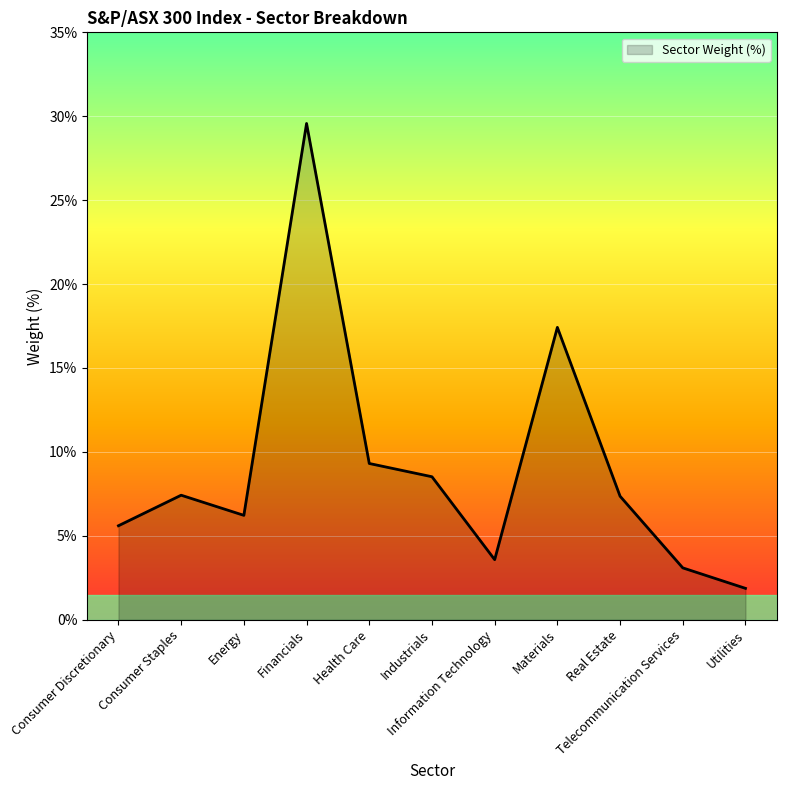

What is the difference between the maximum and minimum values?

27.7